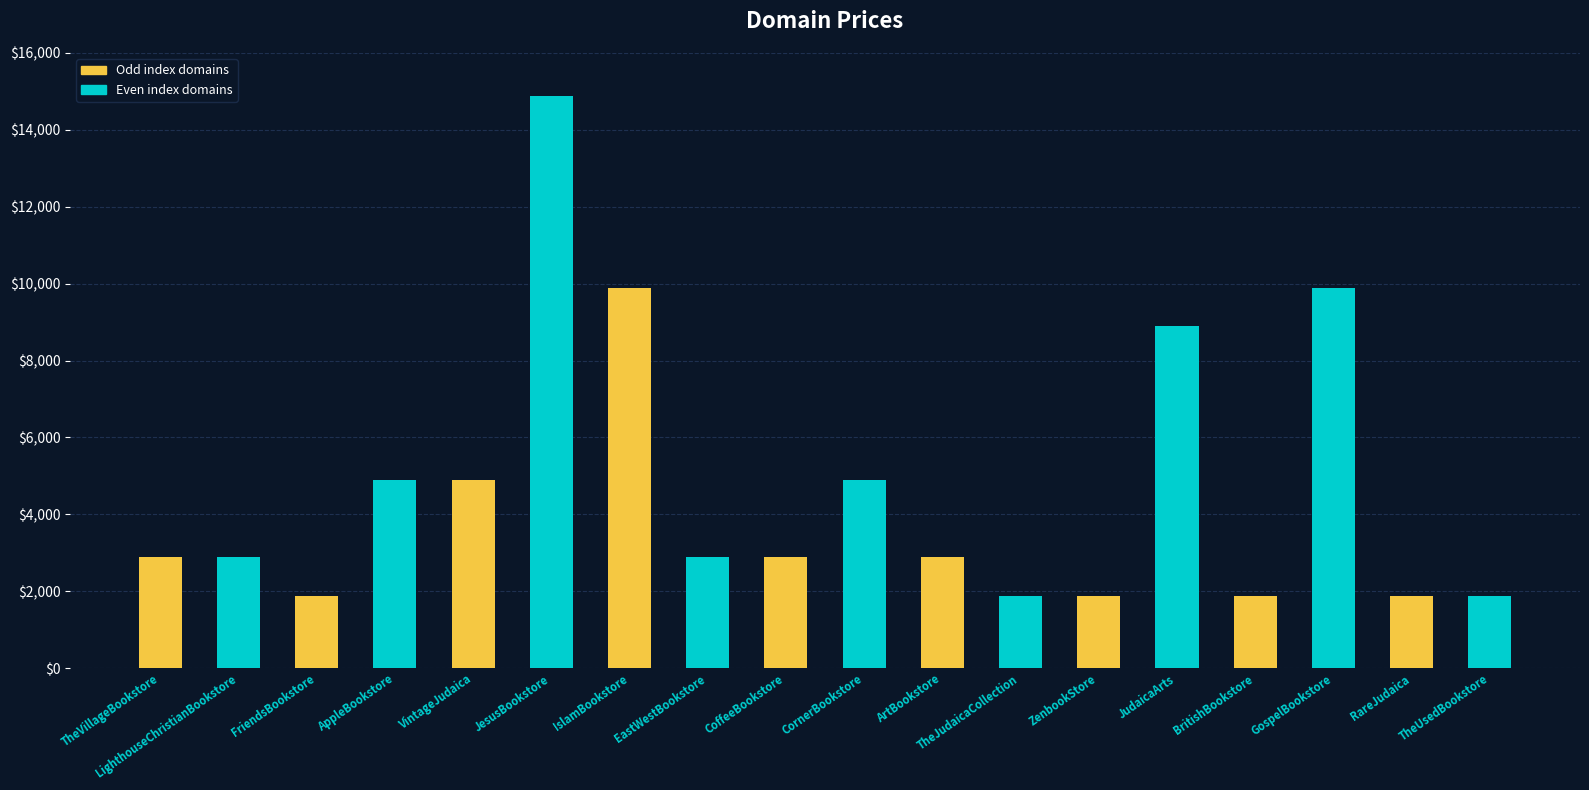

What position from the right is FriendsBookstore?

16